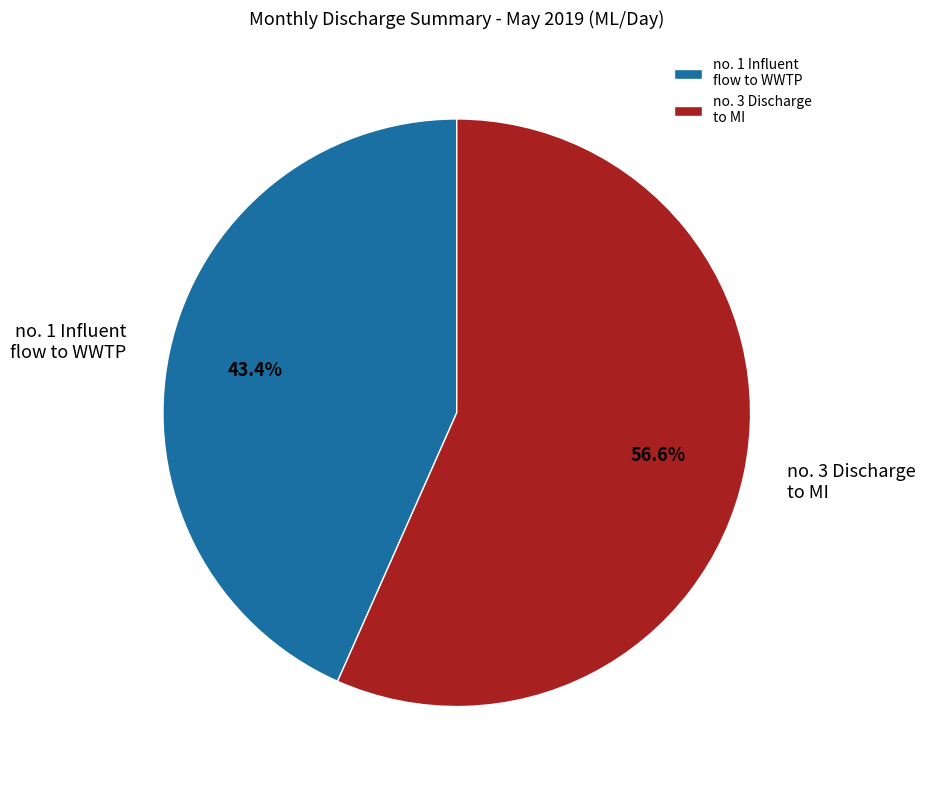

How many segments does this pie chart have?

2